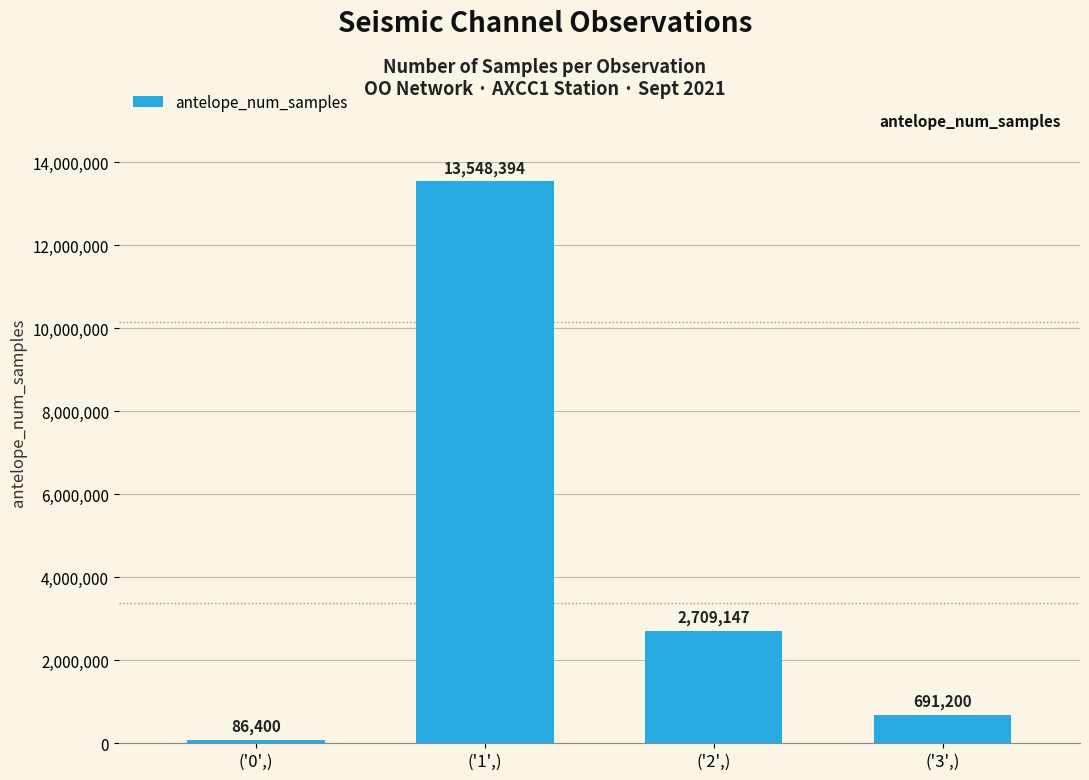

Reading left to right, transcribe all the data shown in this chart.

86400	13548394	2709147	691200